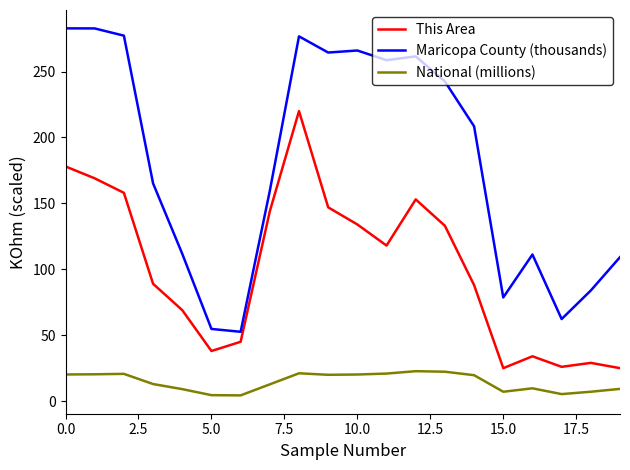

Is this an area chart (filled region under the line)?

No